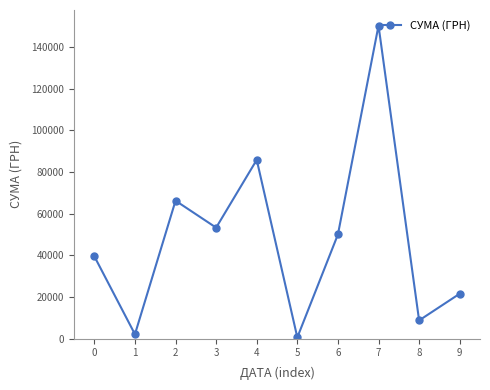

True or false: there are more than 1 points higher than both neighbors.

True